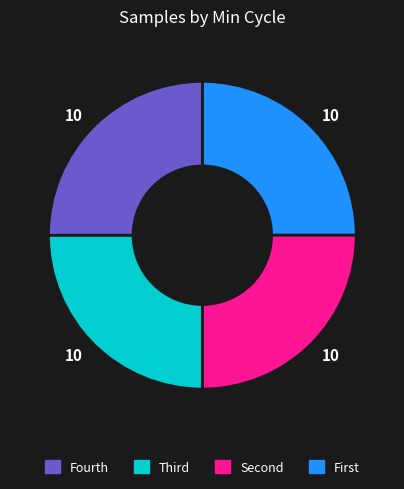

Is there a majority slice in this chart?

No